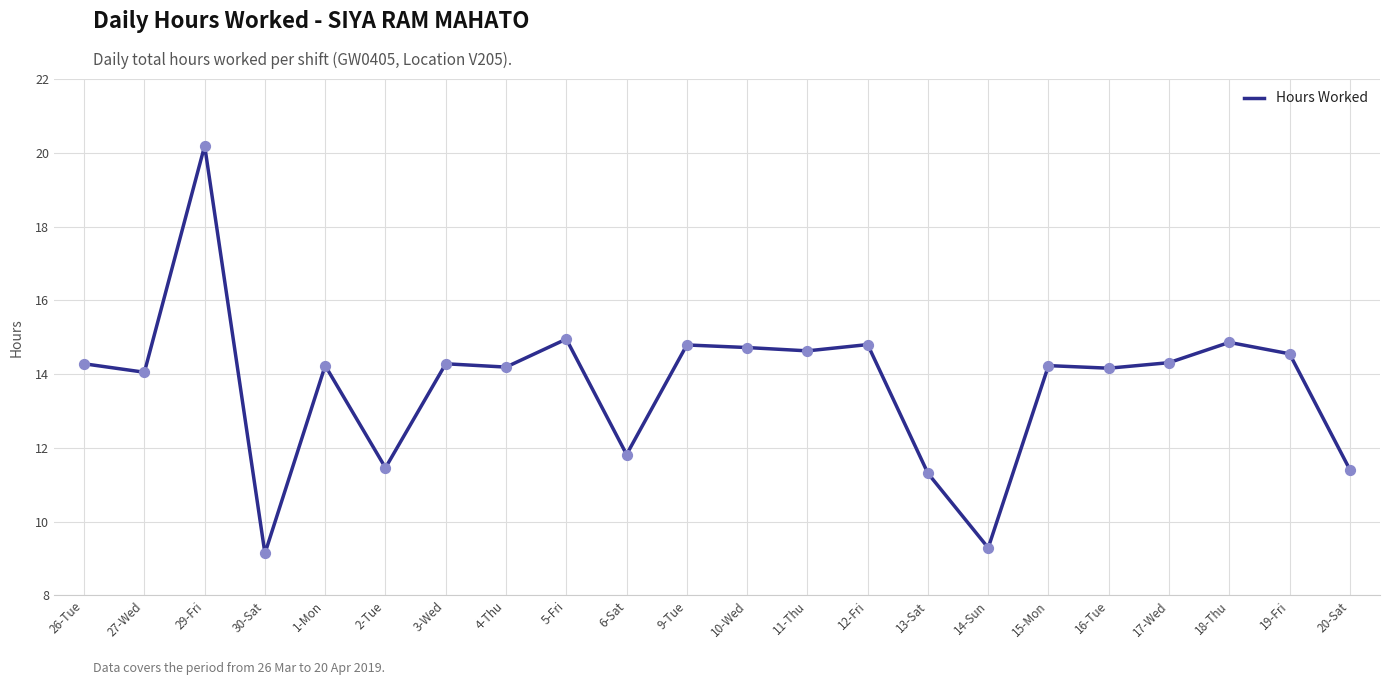

What is the change in value from 3-Wed to 19-Fri?

+0.3